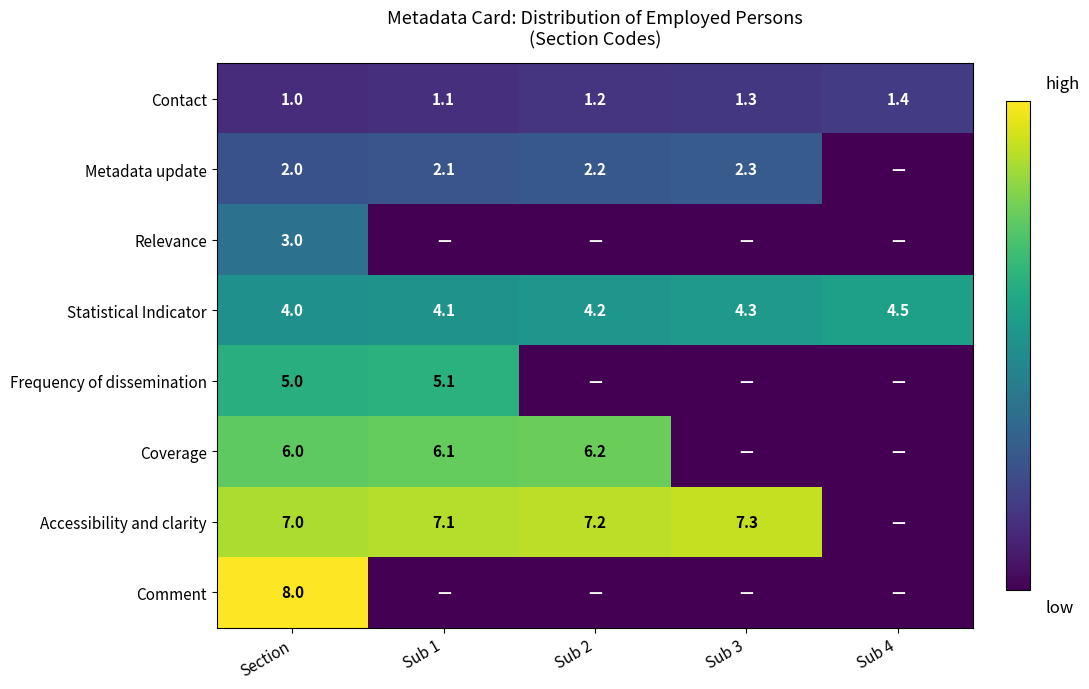

How many categories are shown in the chart?

5